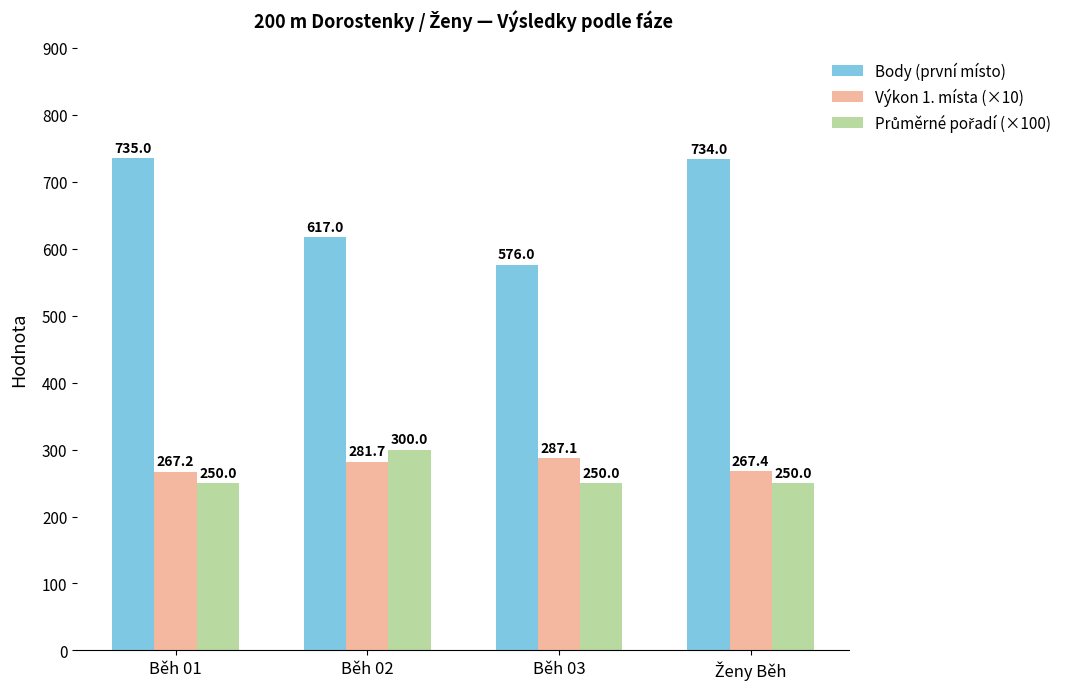

Which series has the widest spread of values?

Body (první místo)